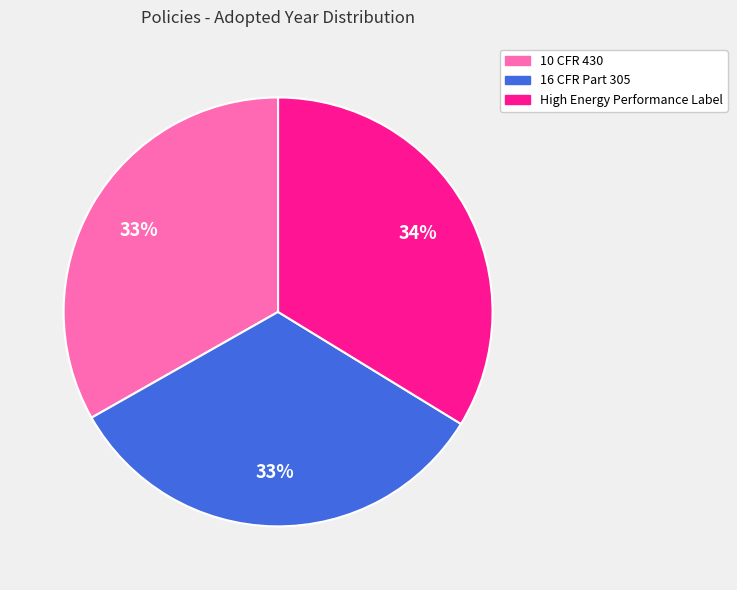

Is there any slice that represents more than half of the pie?

No